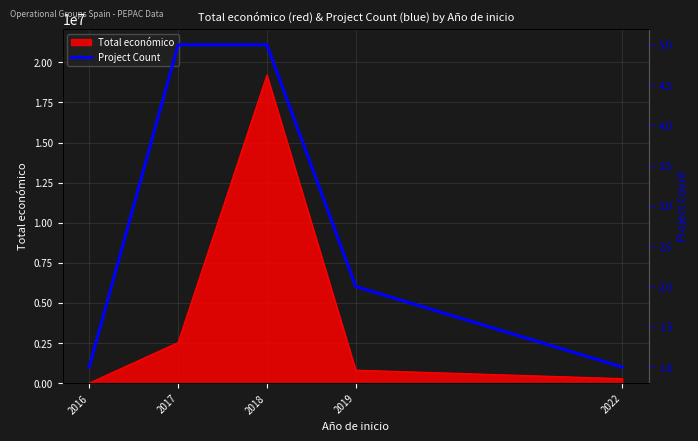

How many data points are less than 2?

2